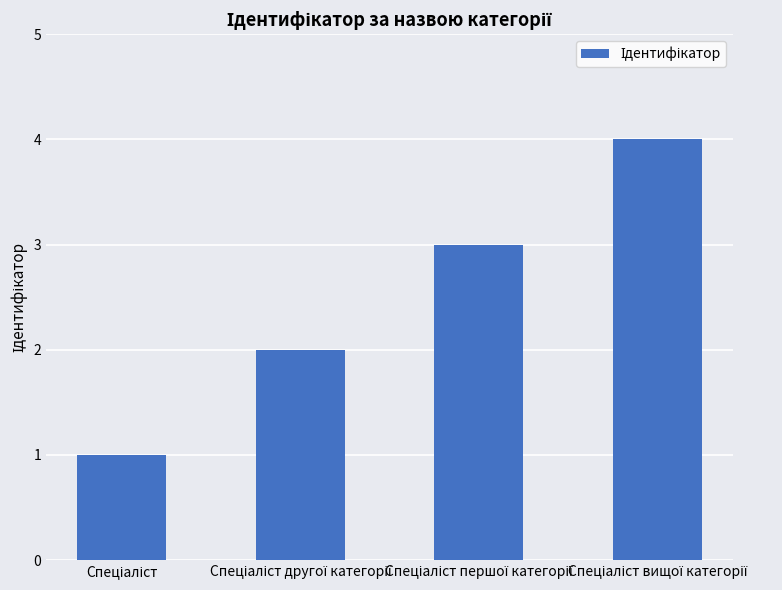

What is the sum of all values?

10